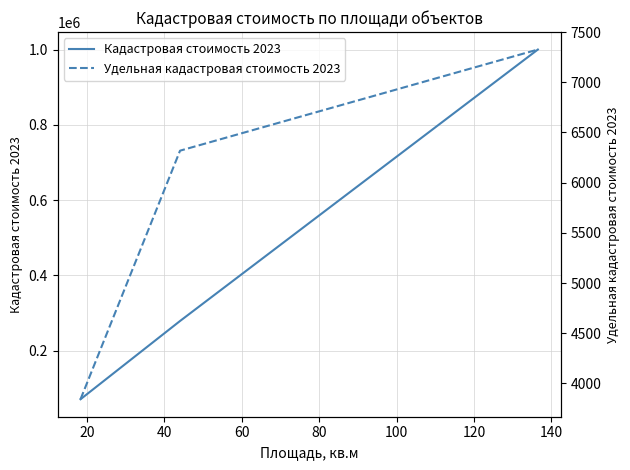

Is this an area chart (filled region under the line)?

No